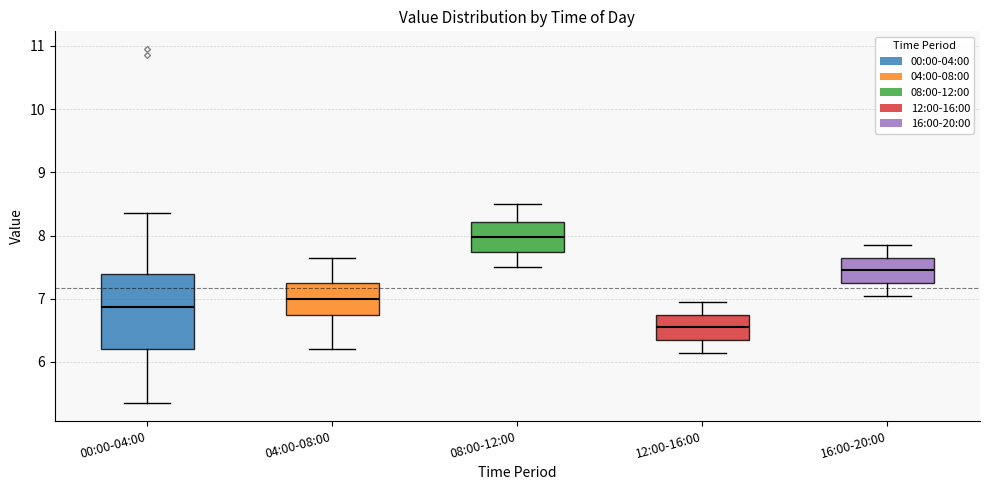

Reading left to right, transcribe this box plot: for each box, give where its median line is, the range the box spans, and where its two whiskers end, as read against the y-axis. The values are not printed on the chart, so give them approximately, as read against the axis.

00:00-04:00: median 6.9, box 6.2 to 7.4, whiskers 5.4 to 8.4
04:00-08:00: median 7.0, box 6.8 to 7.3, whiskers 6.2 to 7.7
08:00-12:00: median 8.0, box 7.7 to 8.2, whiskers 7.5 to 8.5
12:00-16:00: median 6.6, box 6.4 to 6.8, whiskers 6.2 to 7.0
16:00-20:00: median 7.5, box 7.3 to 7.7, whiskers 7.1 to 7.9